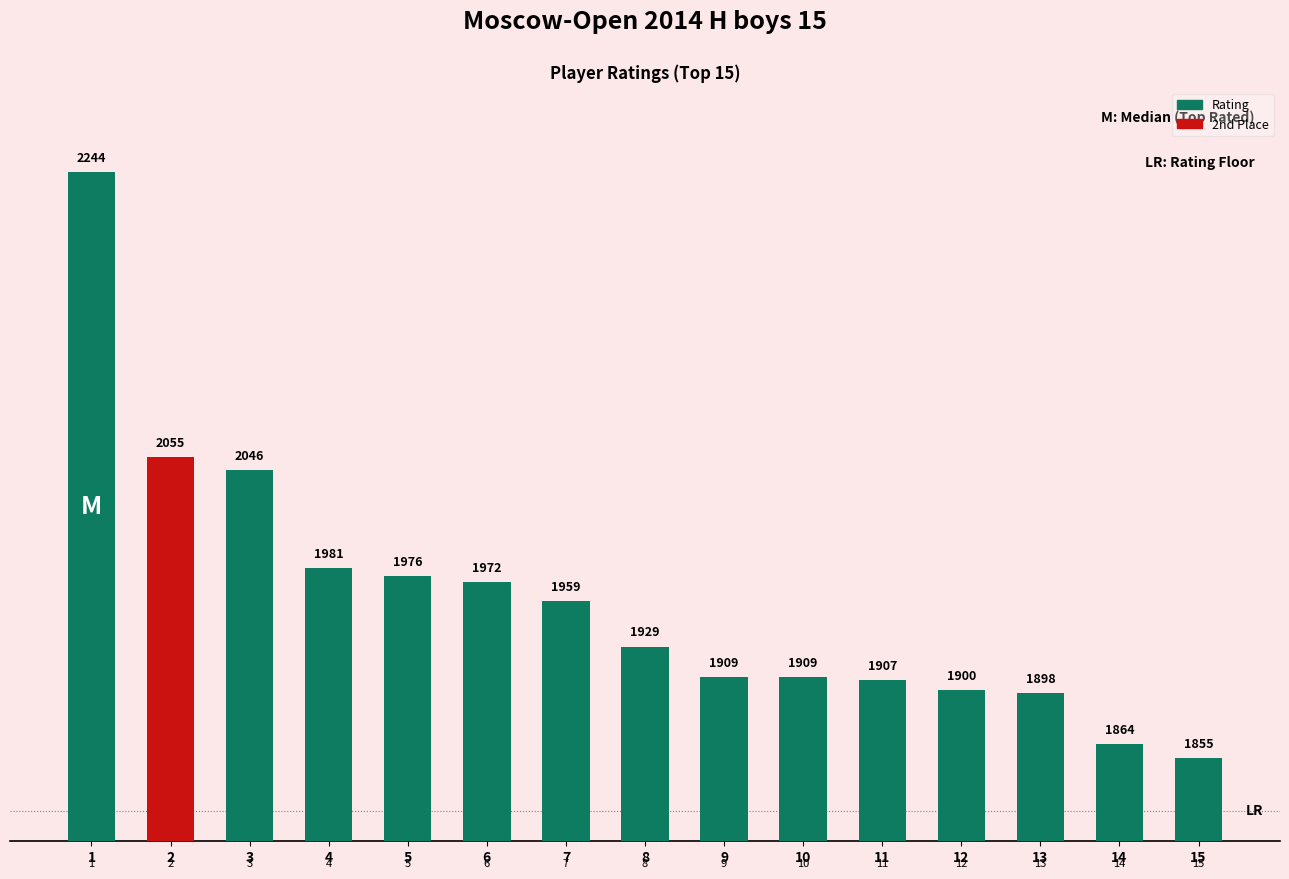

Which has a higher value, 6 or 11?

6